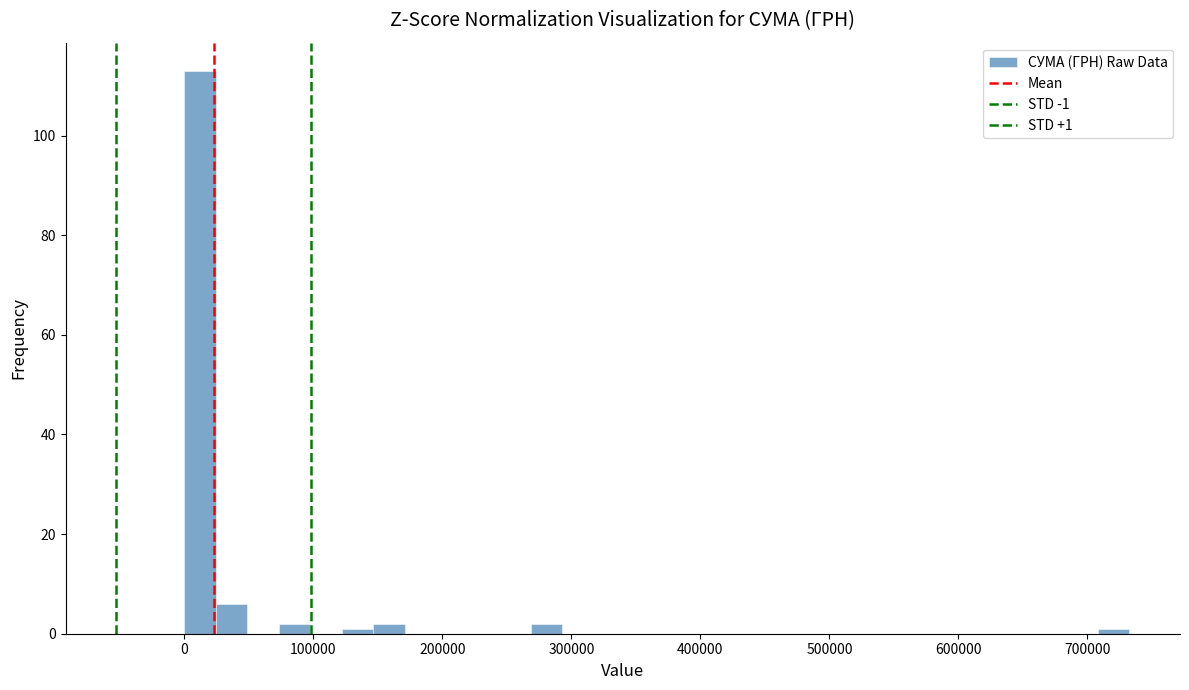

Read against the x-axis, roughly where is the centre of the tallest bar?

10000